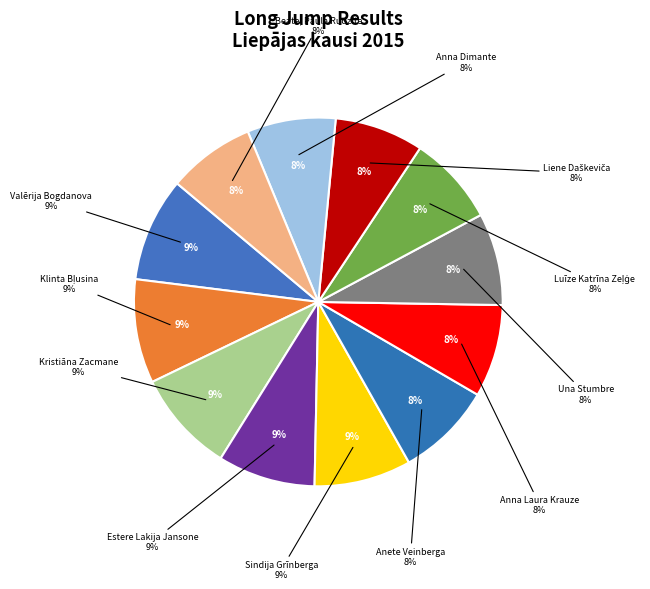

What is the change in value from Anete Veinberga to Luīze Katrīna Zeļģe?

-0.3